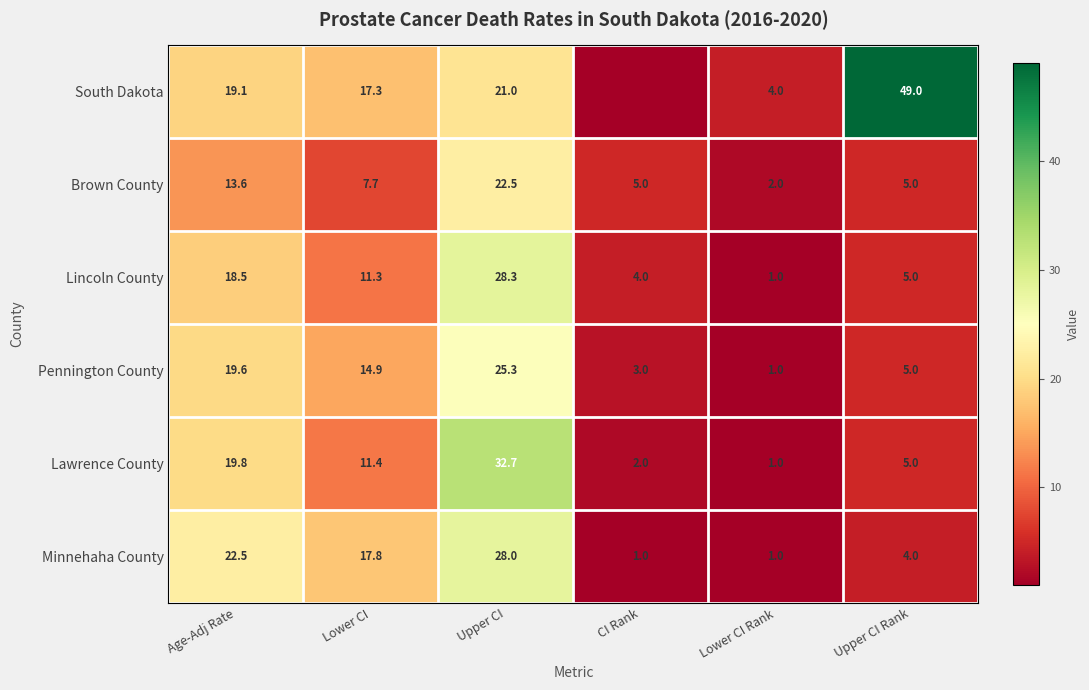

What is the greatest value displayed?

49.0